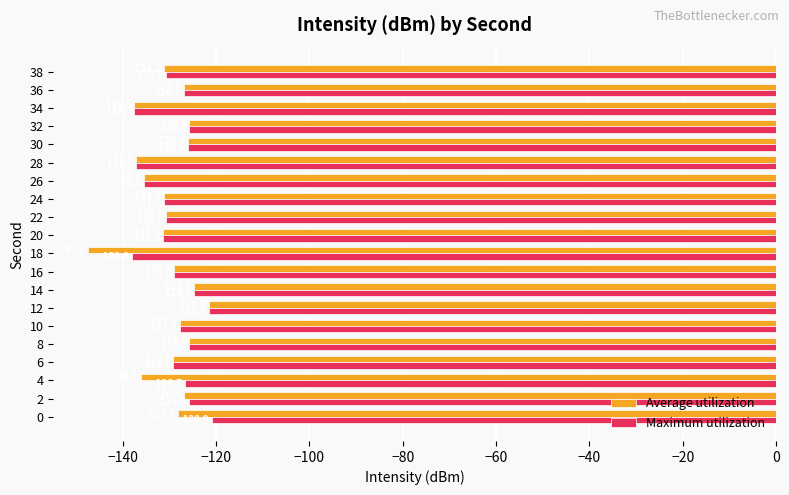

At 38, list the series in order from smallest to largest.

Average utilization, Maximum utilization